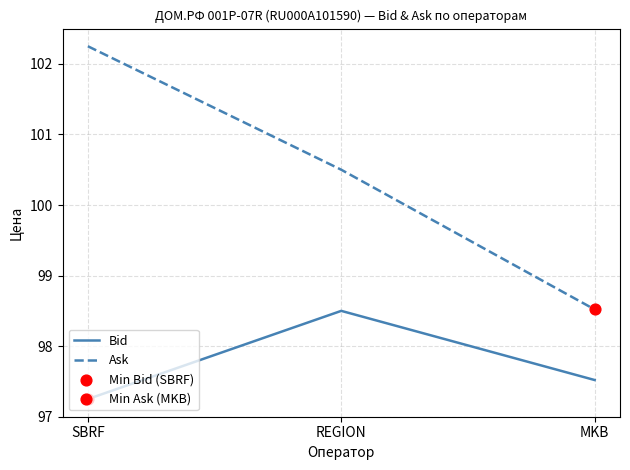

What position from the right is REGION?

2